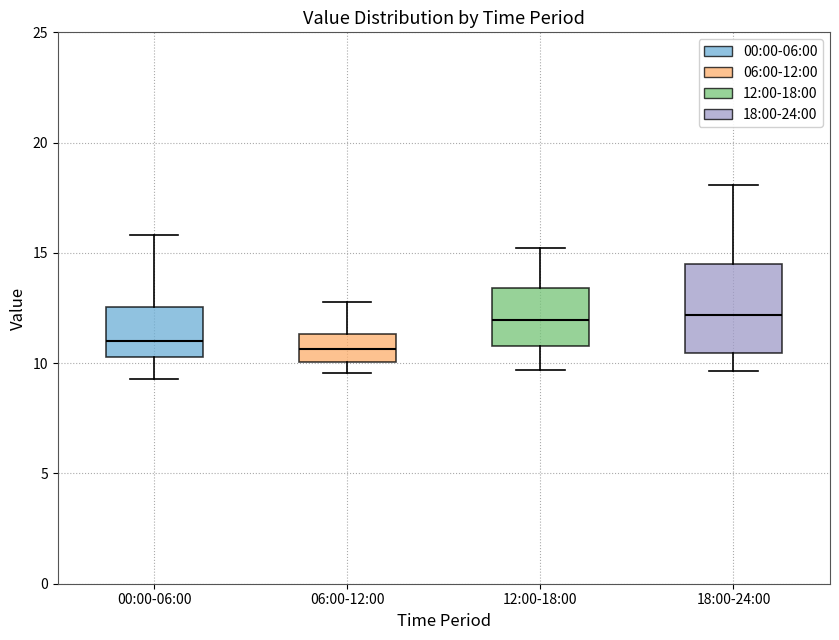

Where does the upper whisker of the box for 12:00-18:00 end on the y-axis? The values are not printed on the chart, so give them approximately, as read against the axis.

15.0